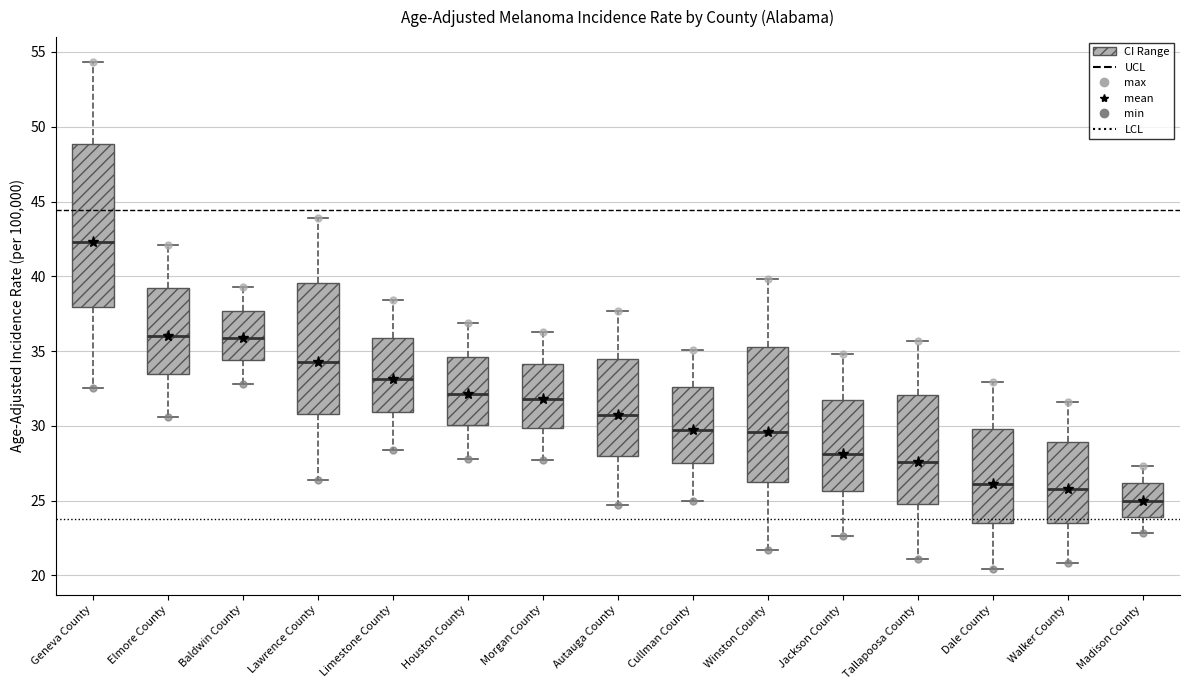

Where is the upper edge of the box for Limestone County on the y-axis? The values are not printed on the chart, so give them approximately, as read against the axis.

36.0